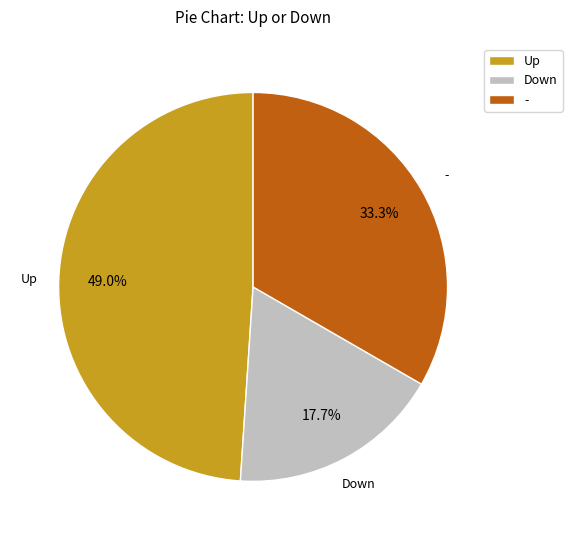

Does Up represent more than half of the total?

No